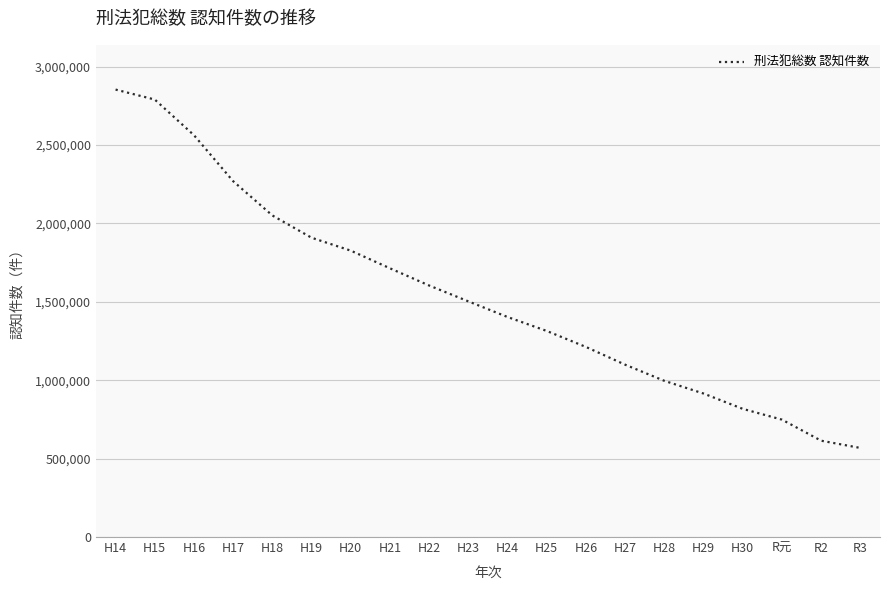

What is the difference between the values at H14 and H27?

1754770